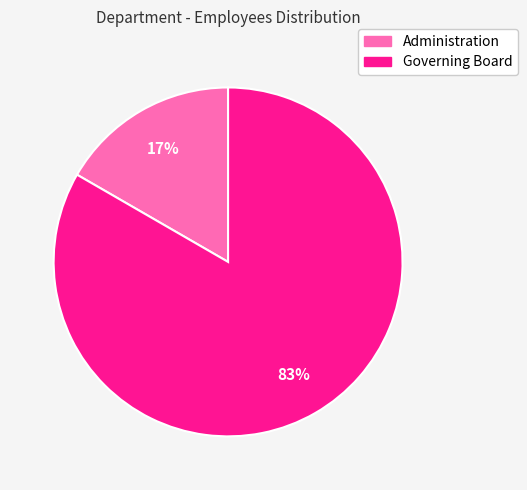

Which slice represents more than half of the pie?

Governing Board